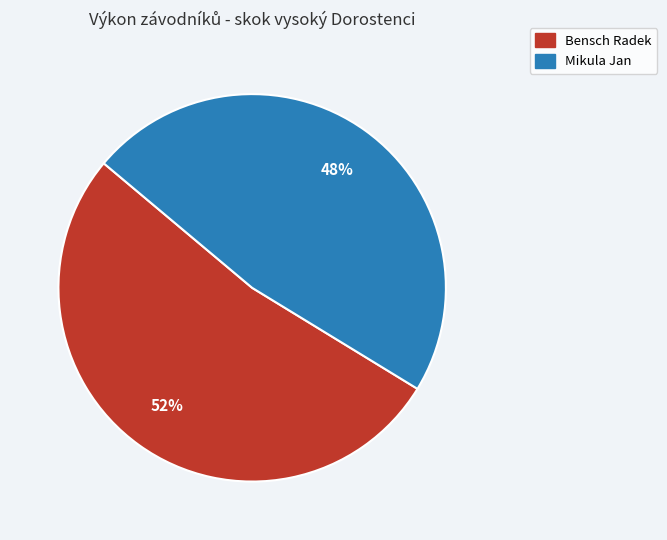

To the nearest percent, what is the combined percentage of Bensch Radek and Mikula Jan?

100%